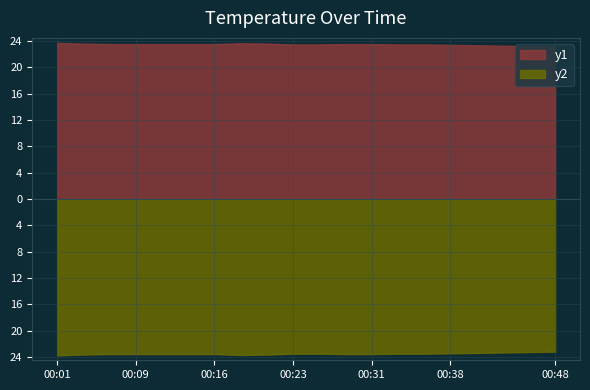

List the labels in order of value, smallest first.

00:48, 00:46, 00:43, 00:41, 00:38, 00:23, 00:26, 00:33, 00:36, 00:06, 00:09, 00:11, 00:14, 00:16, 00:28, 00:31, 00:04, 00:21, 00:19, 00:01